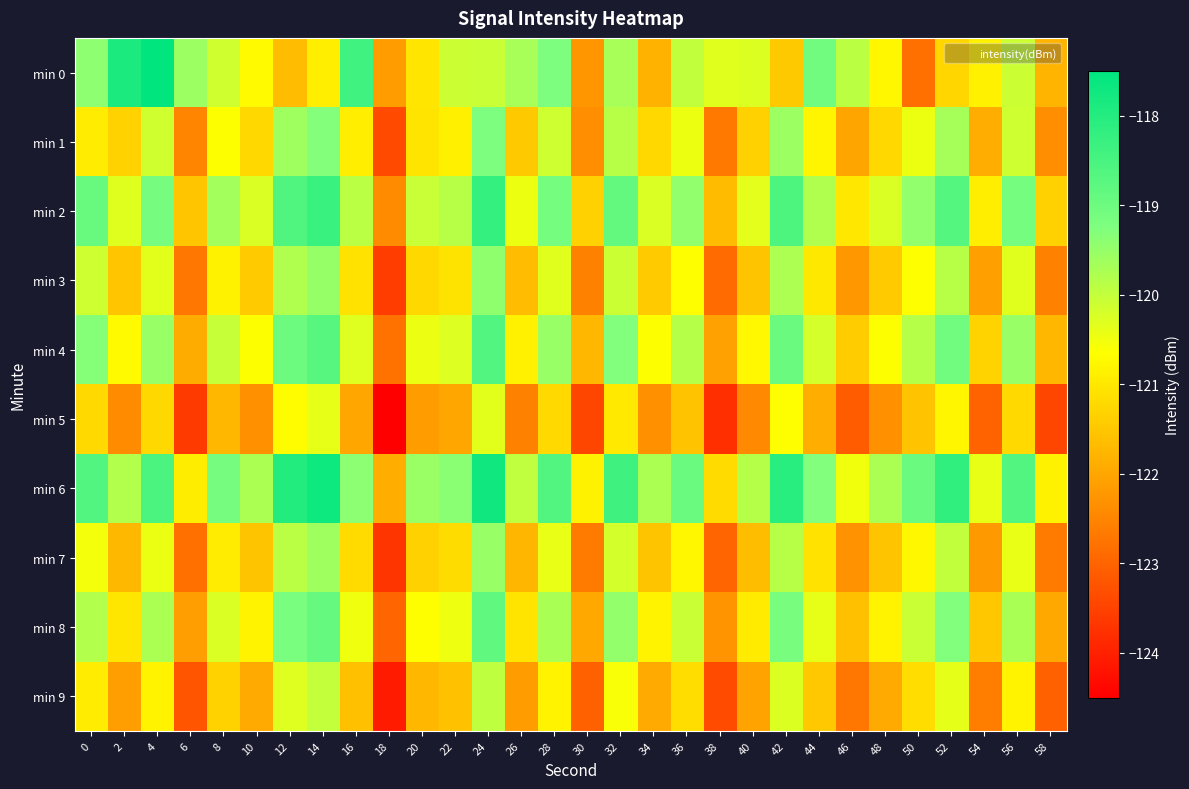

Reading left to right, what are all the values shown in this chart?

min 0: 0=-119.4	2=-117.9	4=-117.5	6=-119.6	8=-120.1	10=-120.7	12=-121.7	14=-120.9	16=-118.4	18=-122.1	20=-121.0	22=-120.1	24=-120.1	26=-119.7	28=-119.2	30=-122.2	32=-119.7	34=-121.8	36=-120.0	38=-120.3	40=-120.3	42=-121.5	44=-119.1	46=-119.9	48=-120.8	50=-122.8	52=-121.3	54=-120.9	56=-120.1	58=-121.8
min 1: 0=-120.9	2=-121.3	4=-120.1	6=-122.5	8=-120.6	10=-121.2	12=-119.6	14=-119.3	16=-120.9	18=-123.4	20=-121.0	22=-120.9	24=-119.2	26=-121.5	28=-120.1	30=-122.3	32=-119.9	34=-121.2	36=-120.5	38=-122.7	40=-121.3	42=-119.6	44=-120.8	46=-122.0	48=-121.2	50=-120.5	52=-119.7	54=-121.9	56=-120.1	58=-122.3
min 2: 0=-118.9	2=-120.3	4=-119.1	6=-121.5	8=-119.6	10=-120.2	12=-118.6	14=-118.3	16=-119.9	18=-122.4	20=-120.0	22=-119.9	24=-118.2	26=-120.5	28=-119.1	30=-121.3	32=-118.9	34=-120.2	36=-119.5	38=-121.7	40=-120.3	42=-118.6	44=-119.8	46=-121.0	48=-120.2	50=-119.5	52=-118.7	54=-120.9	56=-119.1	58=-121.3
min 3: 0=-120.1	2=-121.5	4=-120.3	6=-122.7	8=-120.8	10=-121.4	12=-119.8	14=-119.5	16=-121.1	18=-123.6	20=-121.2	22=-121.1	24=-119.4	26=-121.7	28=-120.3	30=-122.5	32=-120.1	34=-121.4	36=-120.7	38=-122.9	40=-121.5	42=-119.8	44=-121.0	46=-122.2	48=-121.4	50=-120.7	52=-119.9	54=-122.1	56=-120.3	58=-122.5
min 4: 0=-119.3	2=-120.7	4=-119.5	6=-121.9	8=-120.0	10=-120.6	12=-119.0	14=-118.7	16=-120.3	18=-122.8	20=-120.4	22=-120.3	24=-118.6	26=-120.9	28=-119.5	30=-121.7	32=-119.3	34=-120.6	36=-119.9	38=-122.1	40=-120.7	42=-119.0	44=-120.2	46=-121.4	48=-120.6	50=-119.9	52=-119.1	54=-121.3	56=-119.5	58=-121.7
min 5: 0=-121.2	2=-122.4	4=-121.2	6=-123.6	8=-121.7	10=-122.3	12=-120.7	14=-120.4	16=-122.0	18=-124.5	20=-122.1	22=-122.0	24=-120.3	26=-122.6	28=-121.2	30=-123.4	32=-121.0	34=-122.3	36=-121.6	38=-123.8	40=-122.4	42=-120.7	44=-121.9	46=-123.1	48=-122.3	50=-121.6	52=-120.8	54=-123.0	56=-121.2	58=-123.4
min 6: 0=-118.6	2=-119.8	4=-118.5	6=-120.9	8=-119.1	10=-119.7	12=-118.0	14=-117.7	16=-119.4	18=-121.9	20=-119.5	22=-119.4	24=-117.7	26=-120.0	28=-118.6	30=-120.8	32=-118.4	34=-119.7	36=-119.0	38=-121.2	40=-119.8	42=-118.1	44=-119.3	46=-120.5	48=-119.7	50=-119.0	52=-118.2	54=-120.4	56=-118.6	58=-120.8
min 7: 0=-120.5	2=-121.7	4=-120.4	6=-122.8	8=-120.9	10=-121.5	12=-119.9	14=-119.6	16=-121.2	18=-123.7	20=-121.3	22=-121.2	24=-119.5	26=-121.8	28=-120.4	30=-122.6	32=-120.2	34=-121.5	36=-120.8	38=-123.0	40=-121.6	42=-119.9	44=-121.1	46=-122.3	48=-121.5	50=-120.8	52=-120.0	54=-122.2	56=-120.4	58=-122.6
min 8: 0=-119.8	2=-121.0	4=-119.7	6=-122.1	8=-120.2	10=-120.8	12=-119.2	14=-118.9	16=-120.5	18=-123.0	20=-120.6	22=-120.5	24=-118.8	26=-121.1	28=-119.7	30=-121.9	32=-119.5	34=-120.8	36=-120.1	38=-122.3	40=-120.9	42=-119.2	44=-120.4	46=-121.6	48=-120.8	50=-120.1	52=-119.3	54=-121.5	56=-119.7	58=-121.9
min 9: 0=-120.9	2=-122.1	4=-120.8	6=-123.2	8=-121.3	10=-121.9	12=-120.3	14=-120.0	16=-121.6	18=-124.1	20=-121.7	22=-121.6	24=-119.9	26=-122.2	28=-120.8	30=-123.0	32=-120.6	34=-121.9	36=-121.2	38=-123.4	40=-122.0	42=-120.3	44=-121.5	46=-122.7	48=-121.9	50=-121.2	52=-120.4	54=-122.6	56=-120.8	58=-123.0